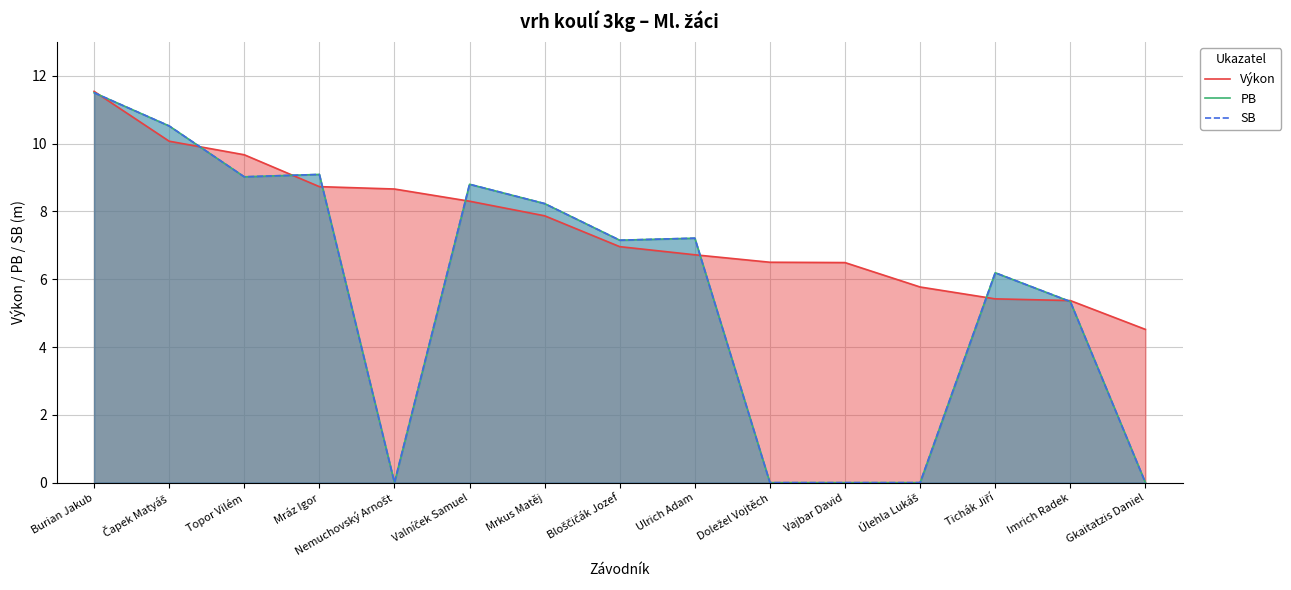

What is the difference between the maximum and minimum values in the Výkon series?

7.0